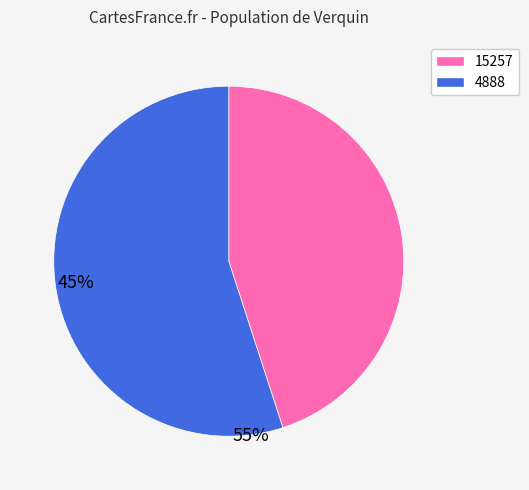

What is the ratio of the value at 15257 to the value at 4888?

0.8